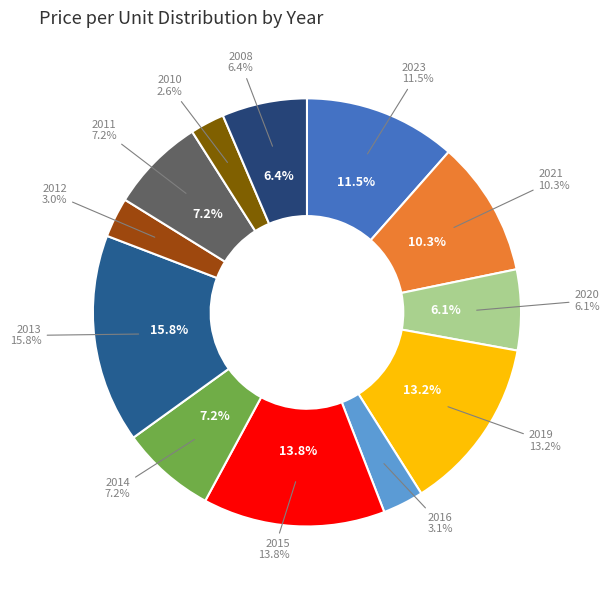

Do 2010 and 2019 together represent more than half of the pie?

No